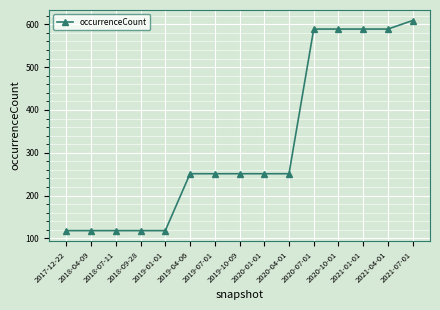

What is the difference between the maximum and minimum values?

491